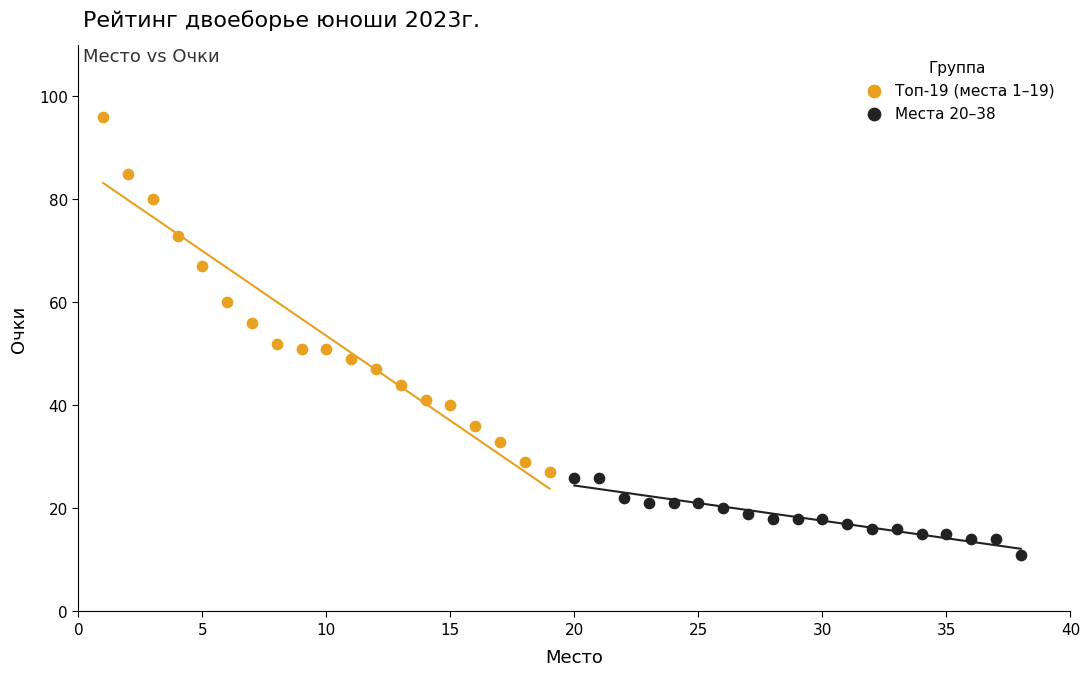

Which series has the widest spread of Y values?

Топ-19 (места 1–19)